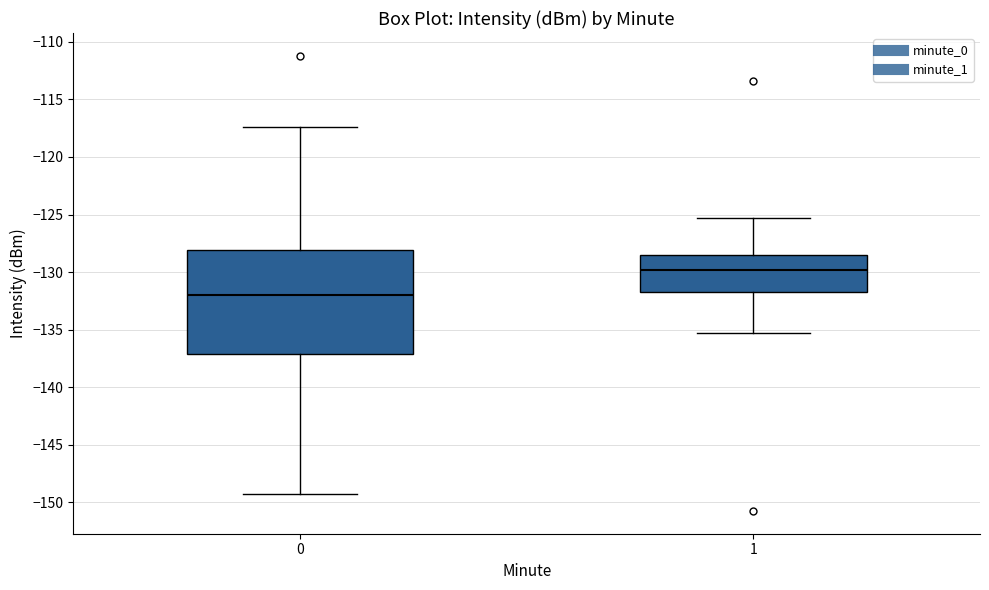

Which box's median line is the lowest?

0